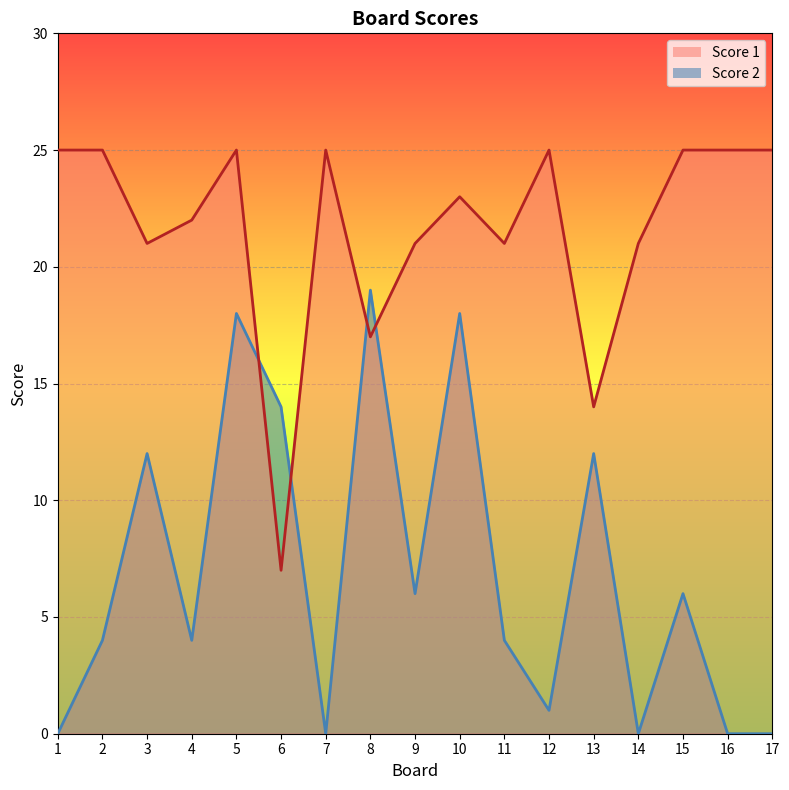

What is the sum of all Score 1 line values?

367